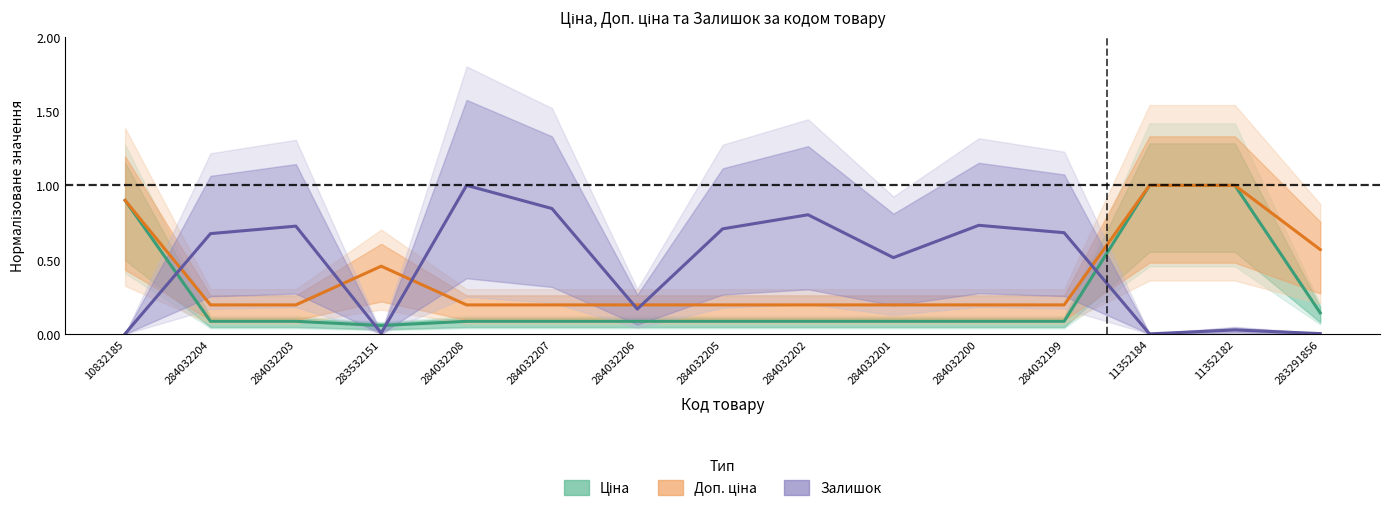

At which category is the sum across all series the highest?

11352182